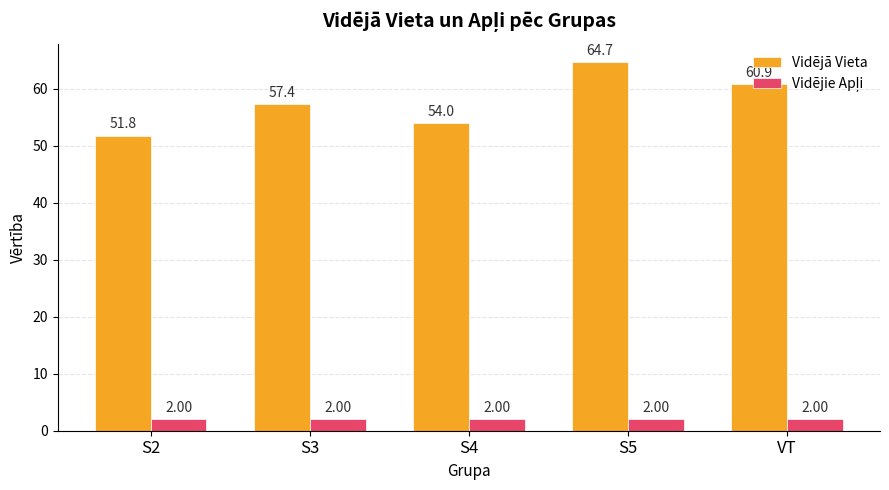

What is the label of the 3rd bar from the left?

S4